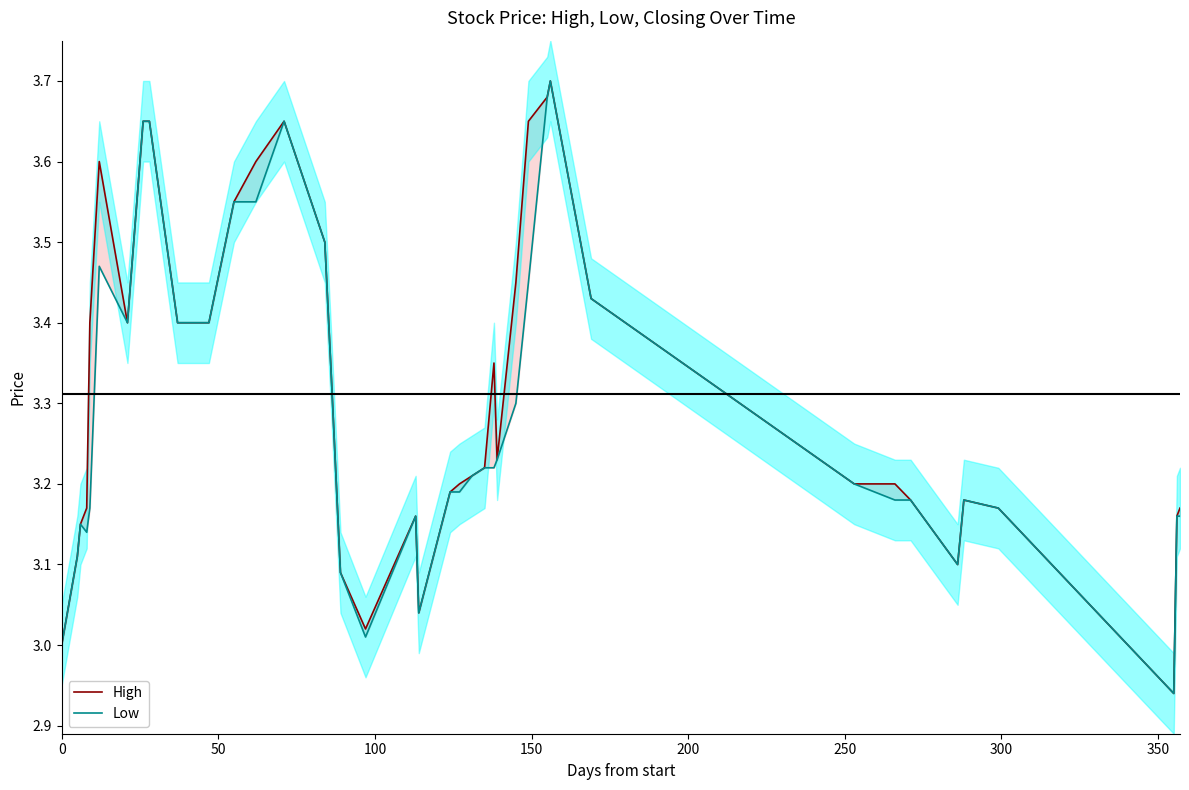

True or false: Low and High cross at least once.

False